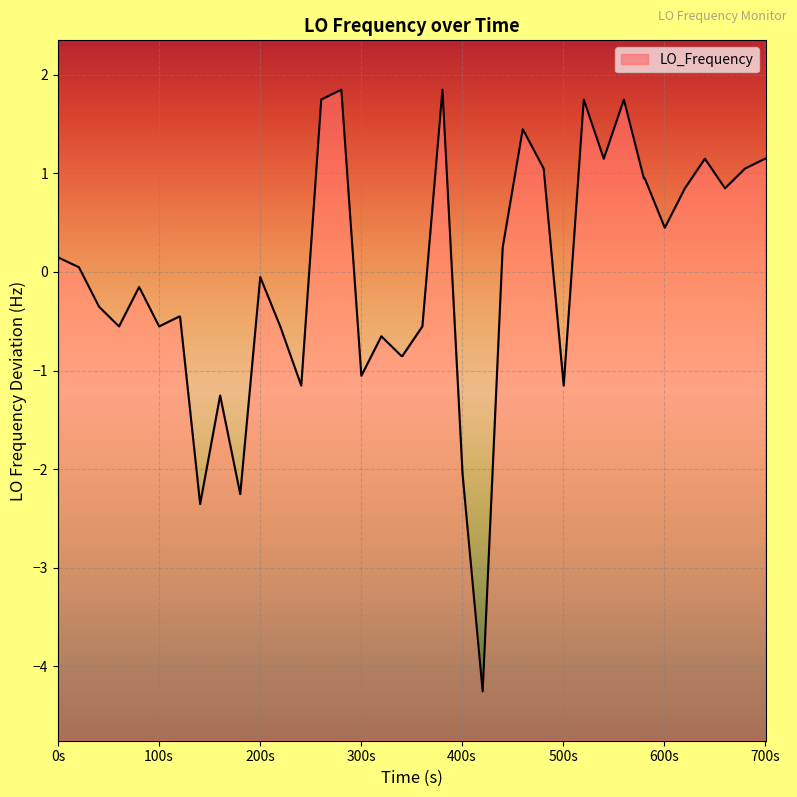

What is the maximum value shown in the chart?

1.8